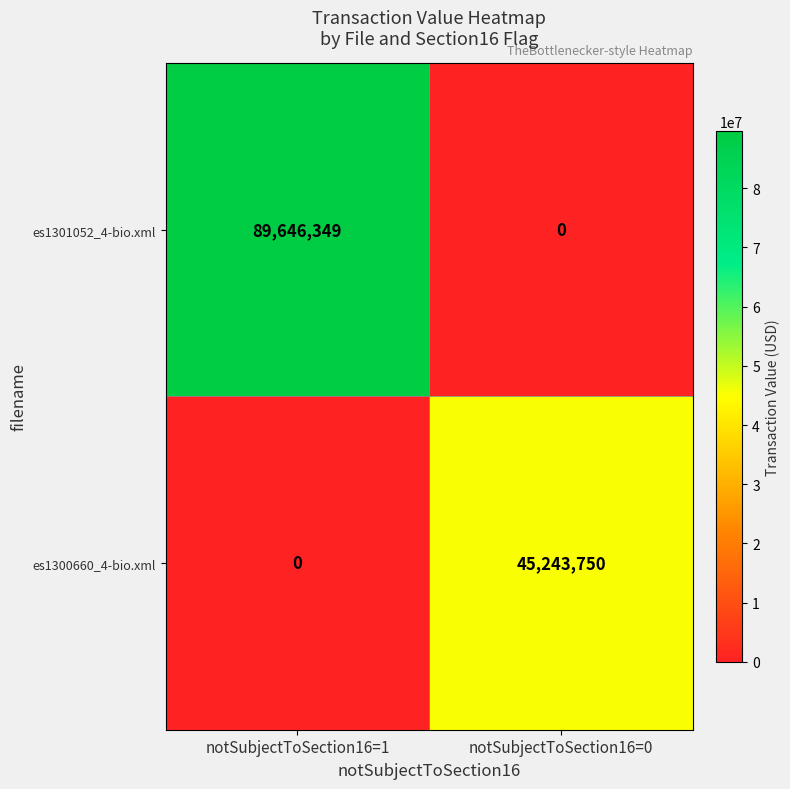

Is the value of es1300660_4-bio.xml at notSubjectToSection16=0 greater than the value of es1301052_4-bio.xml at notSubjectToSection16=0?

Yes